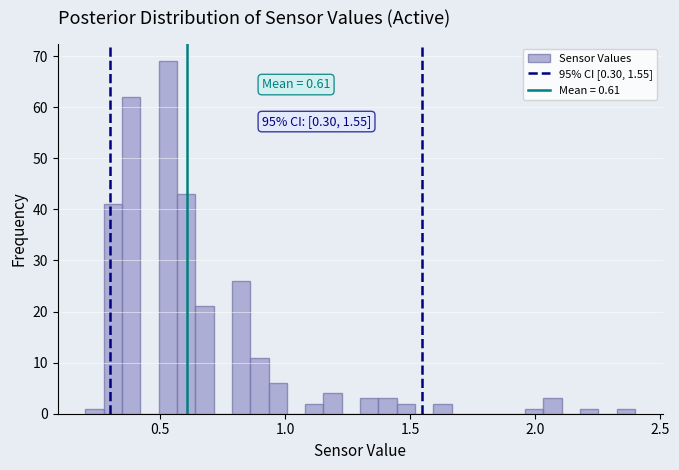

Around what value on the x-axis is the tallest bar? Give the approximate position of its centre, as read against the axis.

0.55